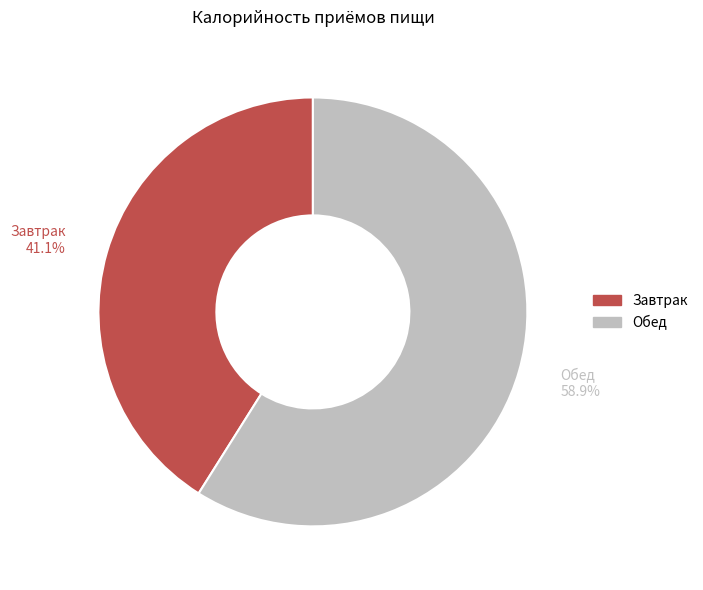

To the nearest percent, what is the average slice percentage?

50%